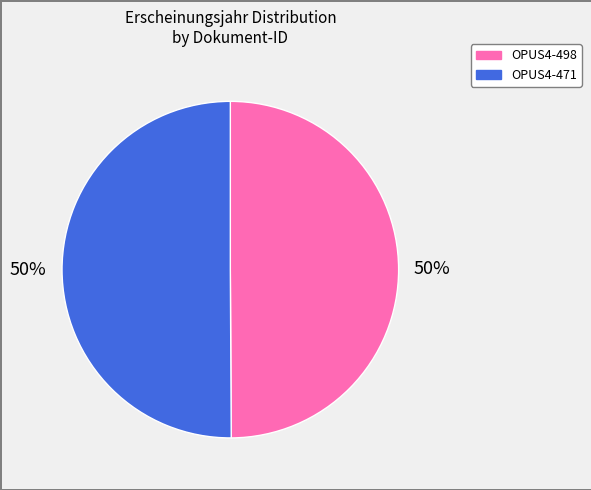

To the nearest percent, what portion does OPUS4-498 represent?

50%